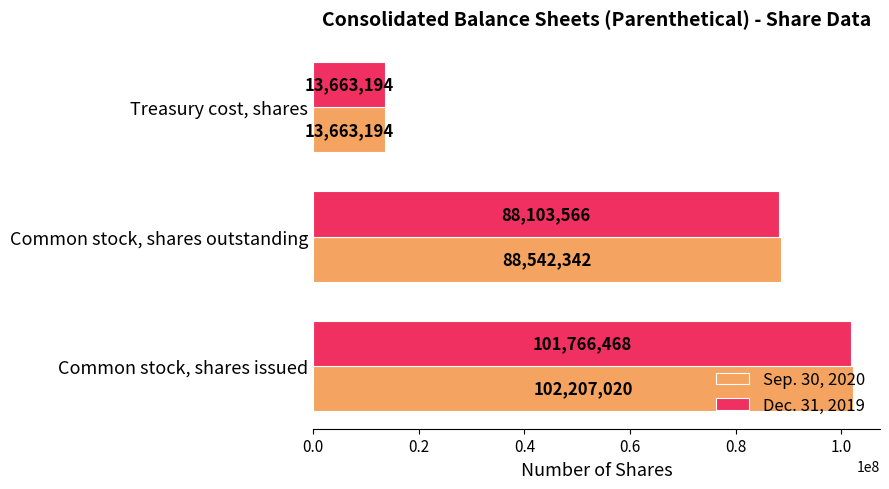

The value of Dec. 31, 2019 at Treasury cost, shares is 13663194. True or false?

True